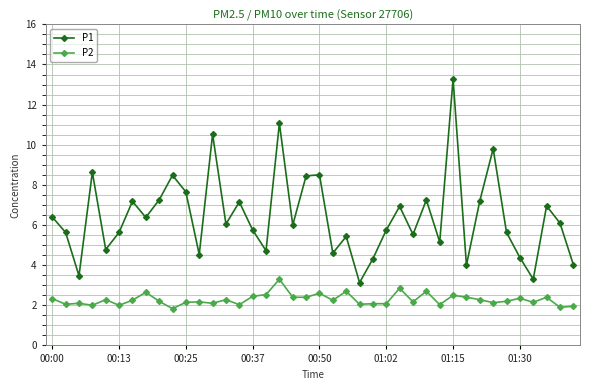

True or false: P2 and P1 intersect in this chart.

False